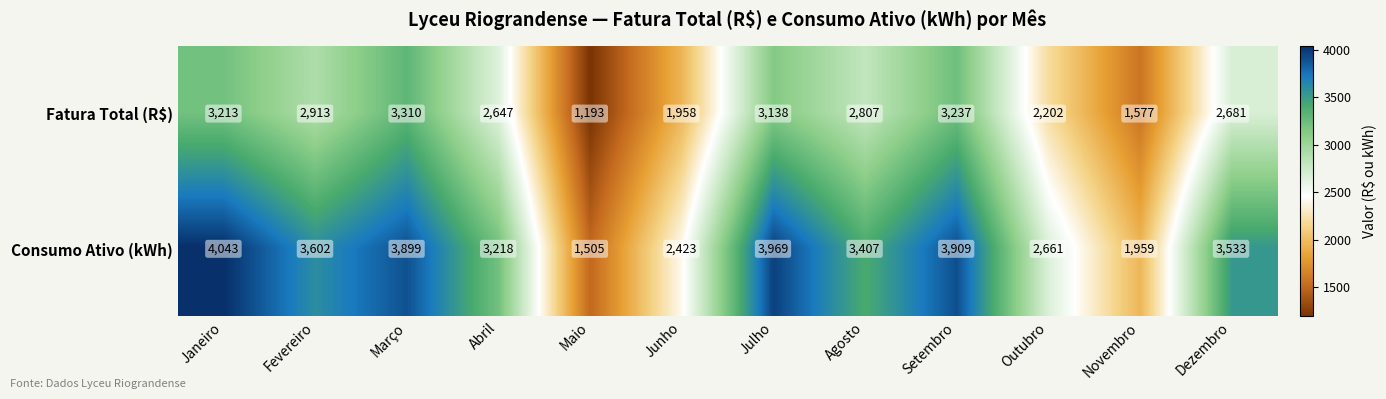

At how many categories does at least one series exceed 2984?

8